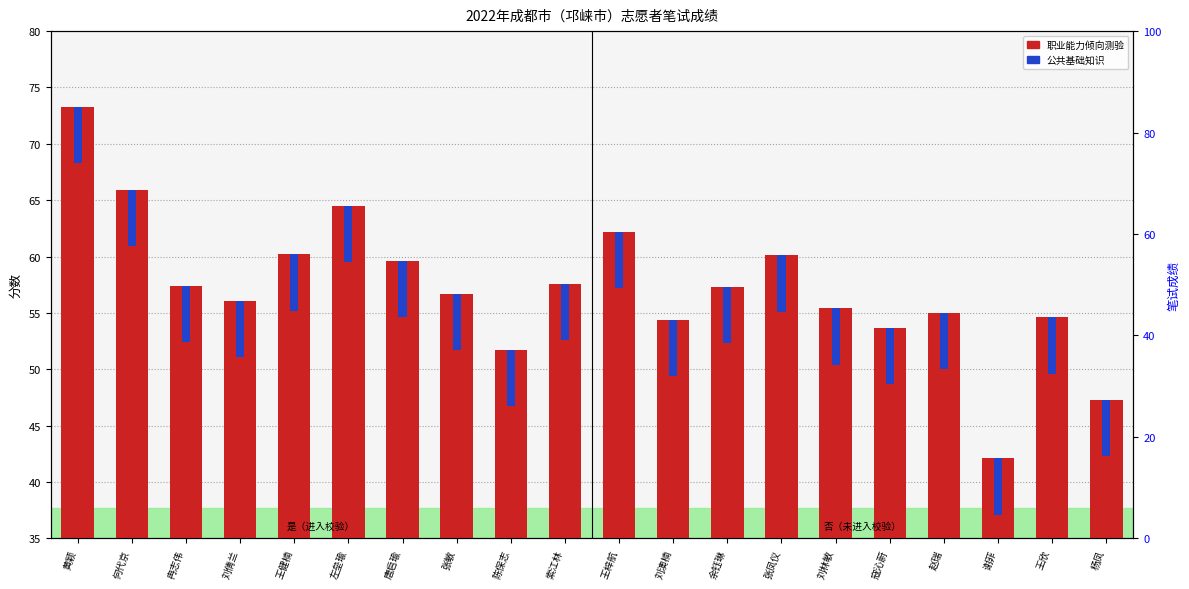

Which series has the widest spread of values?

职业能力倾向测验